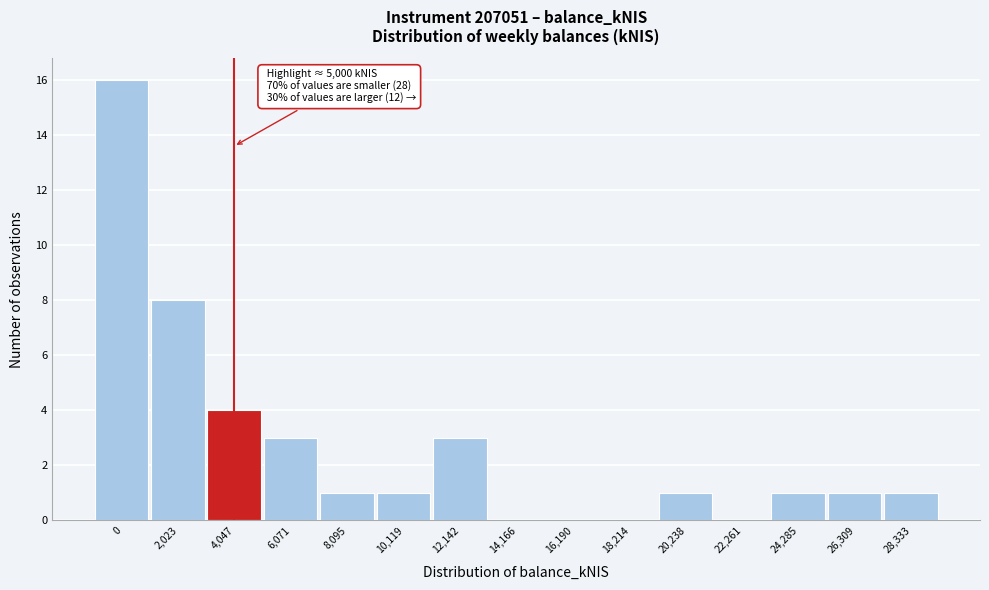

Reading right to left, extract all data points from this chart.

28,333=1	26,309=1	24,285=1	22,261=0	20,238=1	18,214=0	16,190=0	14,166=0	12,142=3	10,119=1	8,095=1	6,071=3	4,047=4	2,023=8	0=16